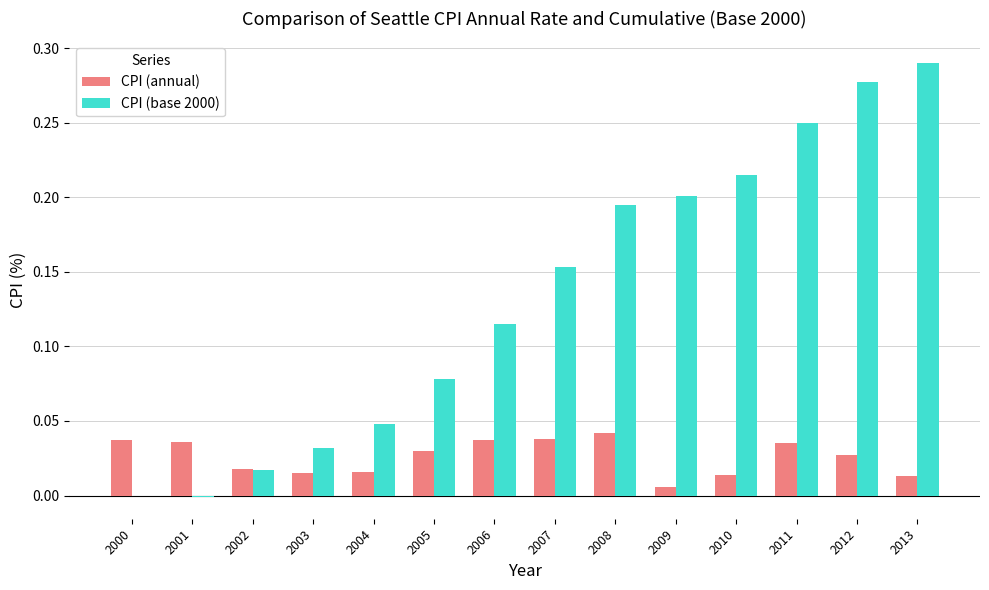

Between 2000 and 2005, which series saw the biggest shift?

CPI (base 2000)